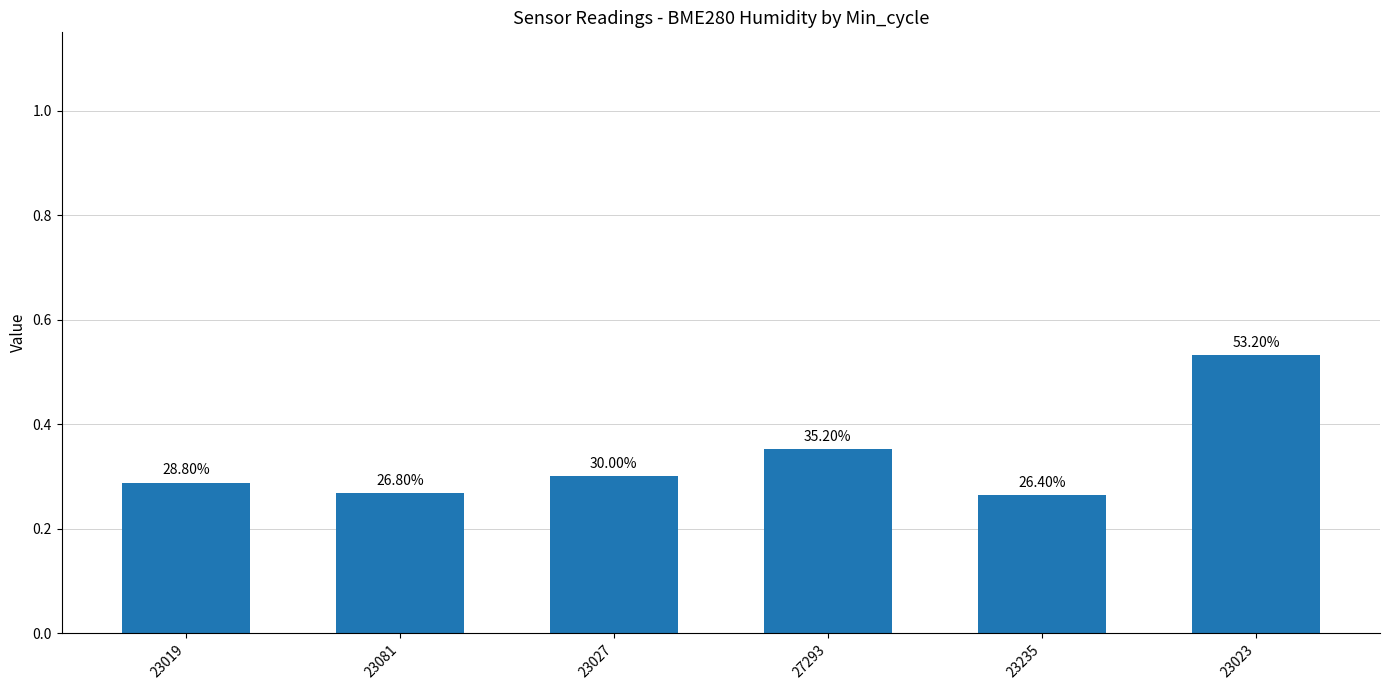

The value at 23081 is 0.3. True or false?

True